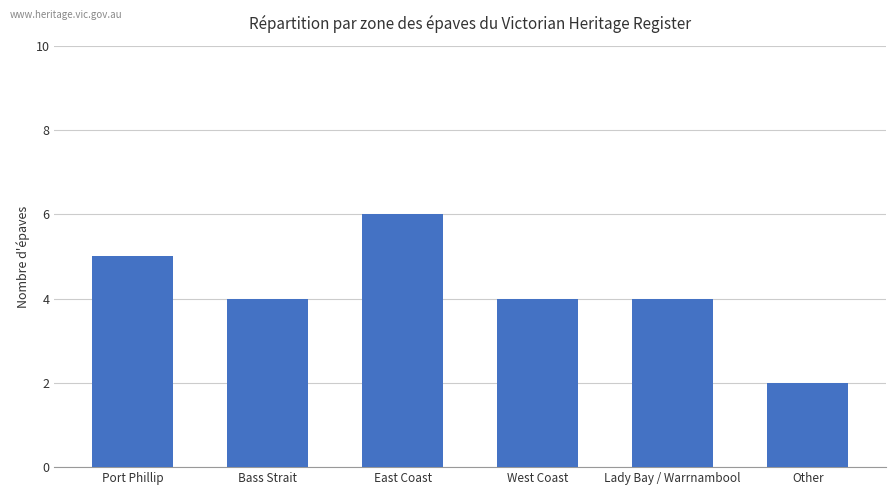

Reading left to right, extract all data points from this chart.

5	4	6	4	4	2